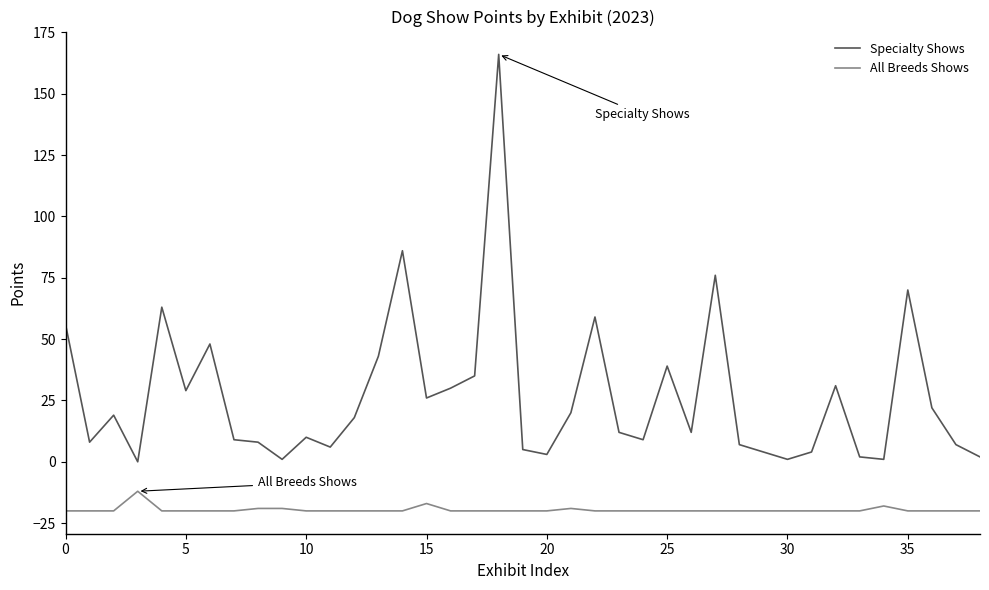

How many All Breeds Shows values are between -20 and -19?

36